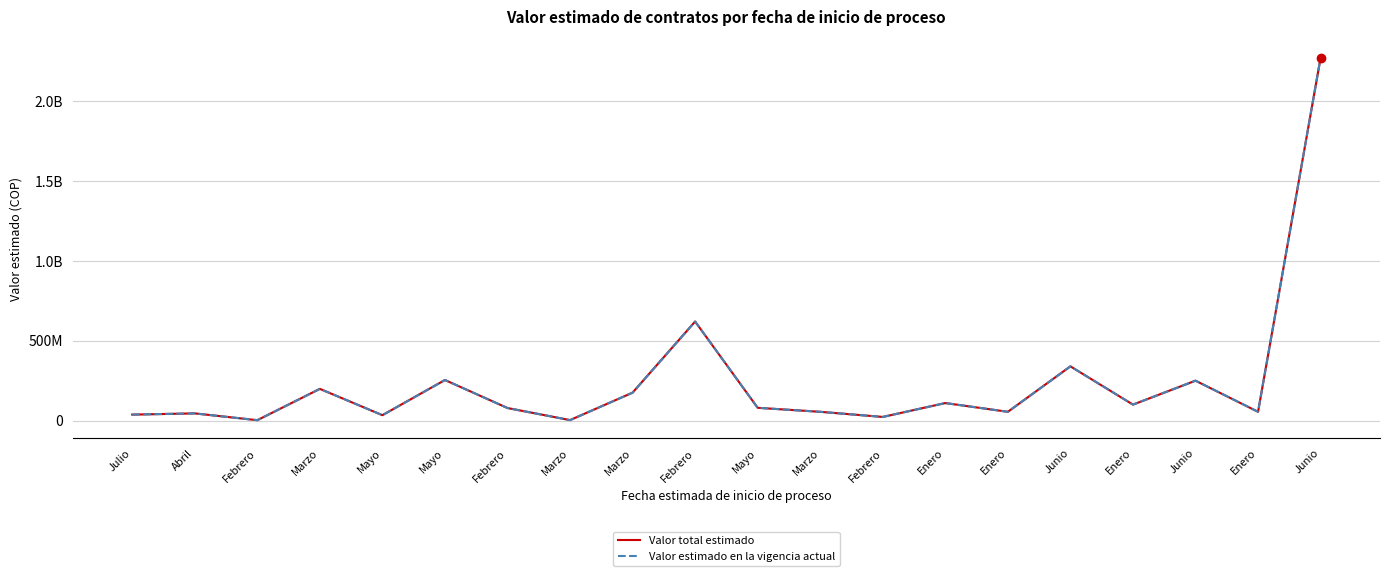

Reading right to left, transcribe all the data shown in this chart.

Valor total estimado: 2273000000	55000000	250000000	100000000	339719000	55000000	109794000	22740000	55000000	80000000	620533000	175000000	3000000	78672000	254199000	33798000	198663171	2500000	45012000	37396000
Valor estimado en la vigencia actual: 2273000000	55000000	250000000	100000000	339719000	55000000	109794000	22740000	55000000	80000000	620533000	175000000	3000000	78672000	254199000	33798000	198663171	2500000	45012000	37396000